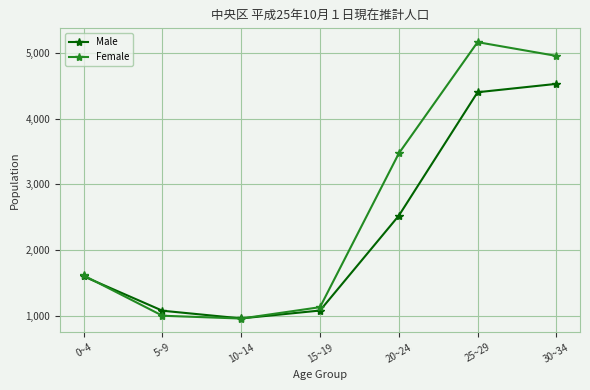

What is the label of the 7th point from the right?

0~4